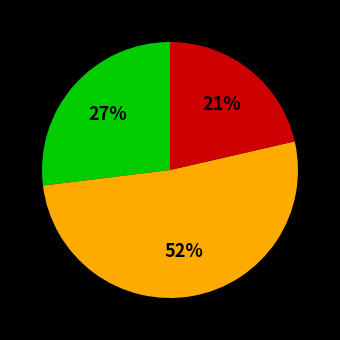

Is there any slice that represents more than half of the pie?

Yes